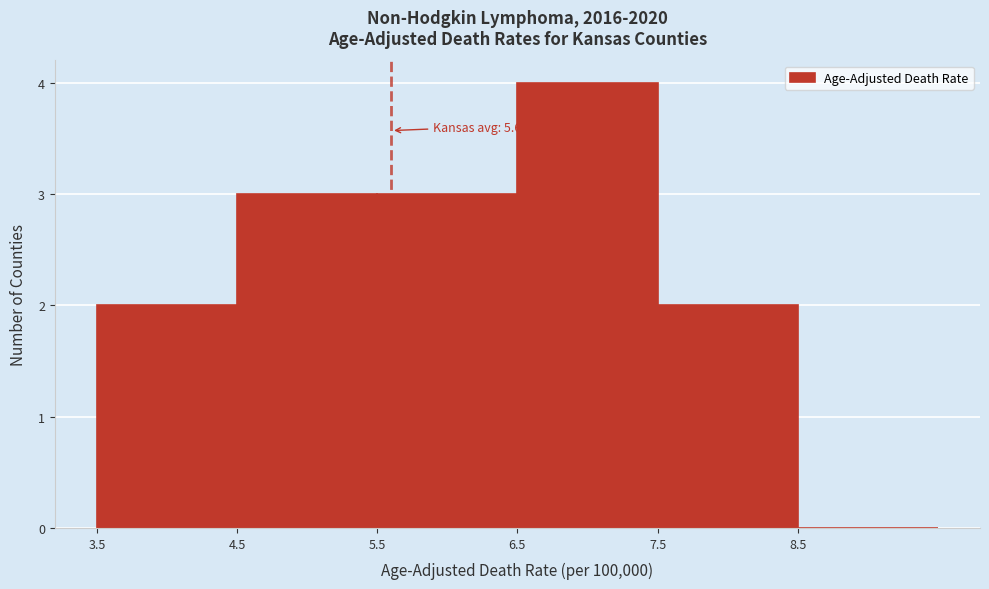

Which range on the x-axis has the tallest bar?

6.5 to 7.5